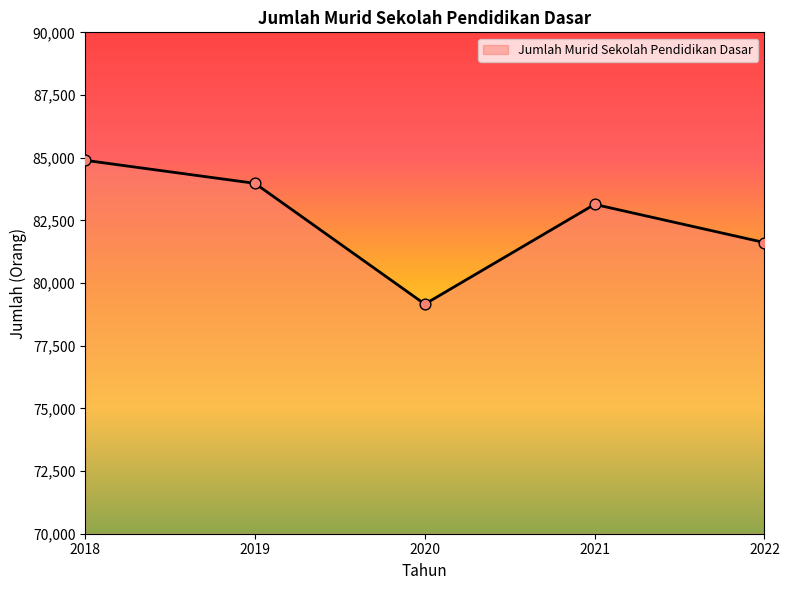

What is the ratio of the value at 2018 to the value at 2022?

1.0